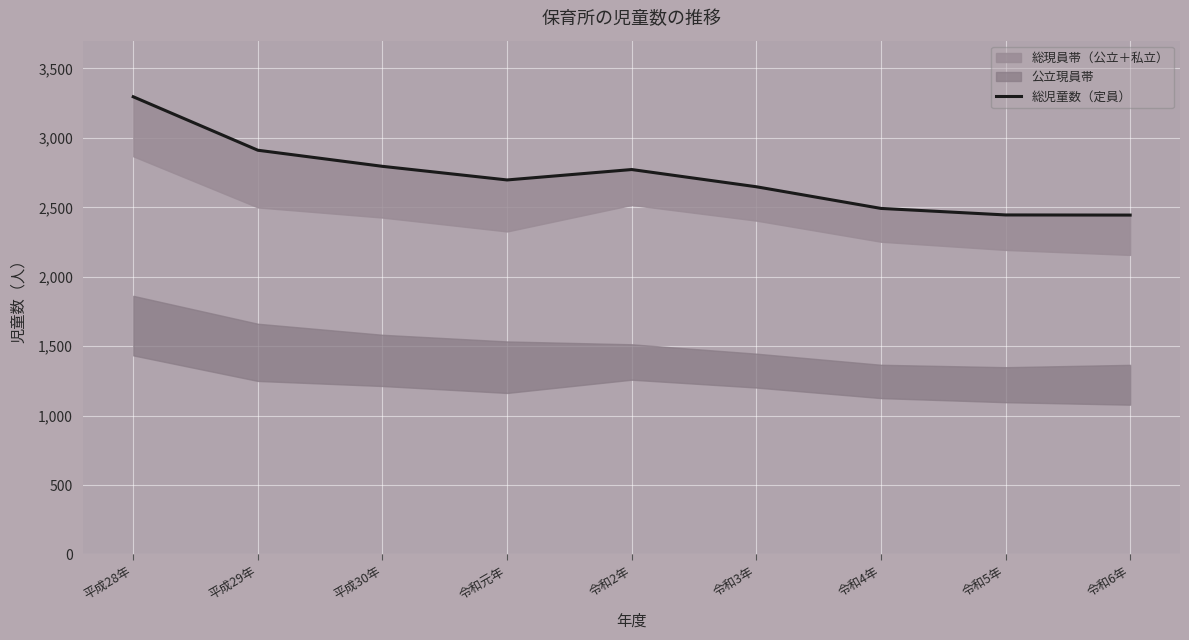

Reading left to right, list all the values displayed in this chart.

平成28年=3296	平成29年=2911	平成30年=2795	令和元年=2697	令和2年=2772	令和3年=2648	令和4年=2492	令和5年=2445	令和6年=2444